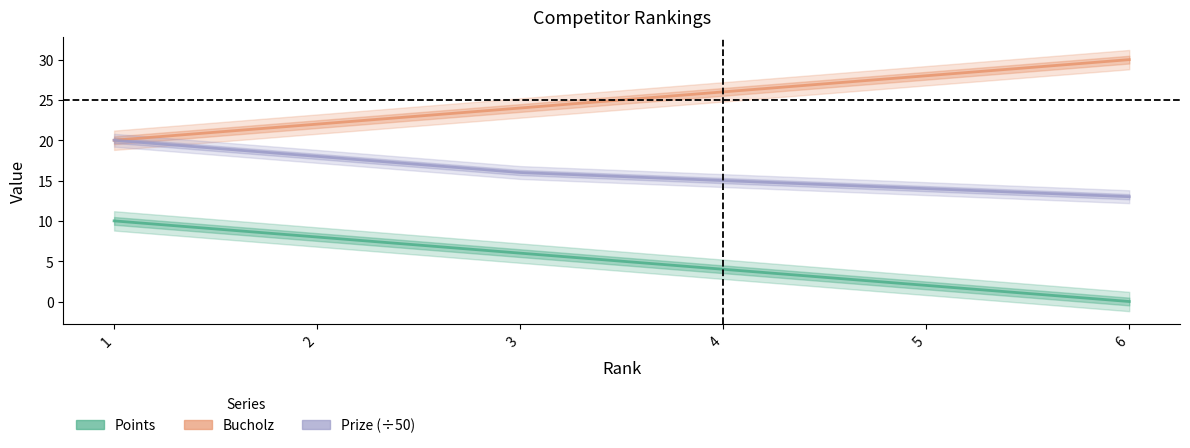

What are all the series names shown in the legend?

Points, Bucholz, Prize (÷50)